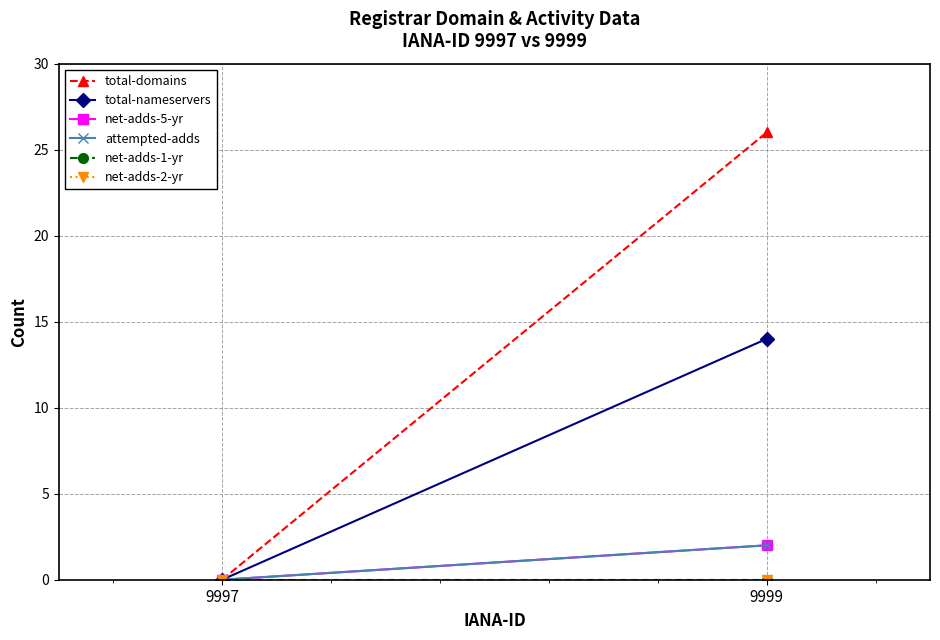

At which label does net-adds-1-yr reach its minimum?

9997